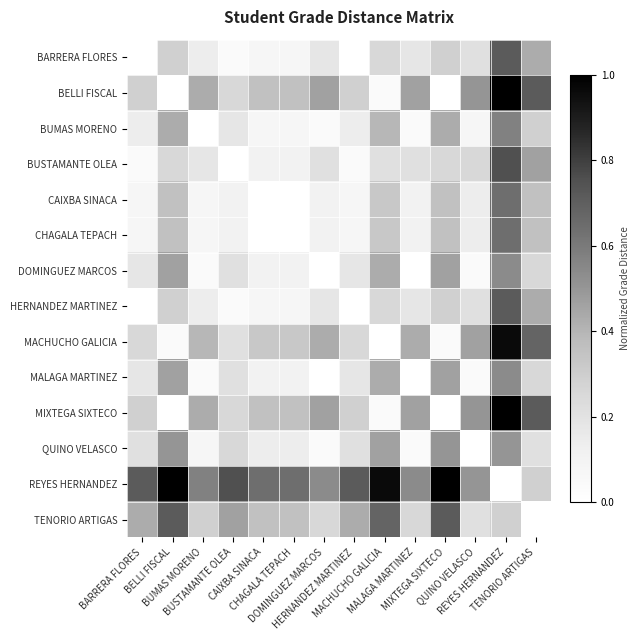

Which series has the largest range (max minus min)?

BELLI FISCAL